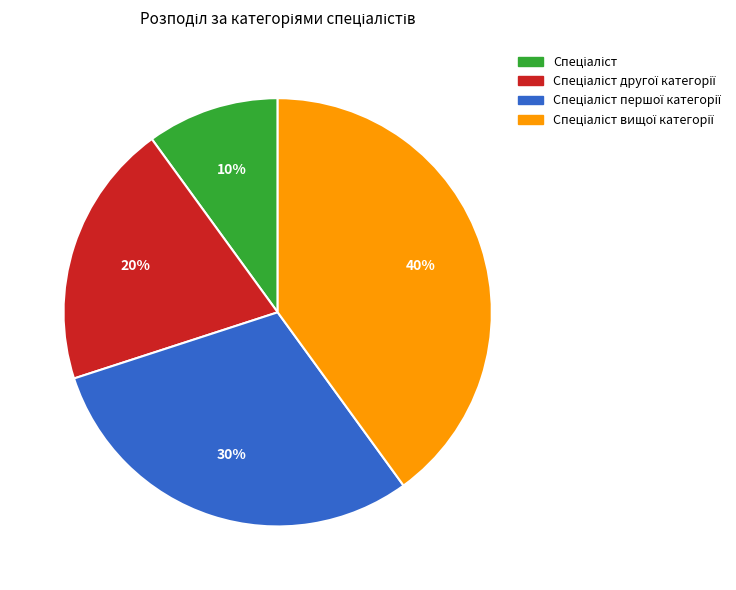

Count the number of slices in the pie.

4